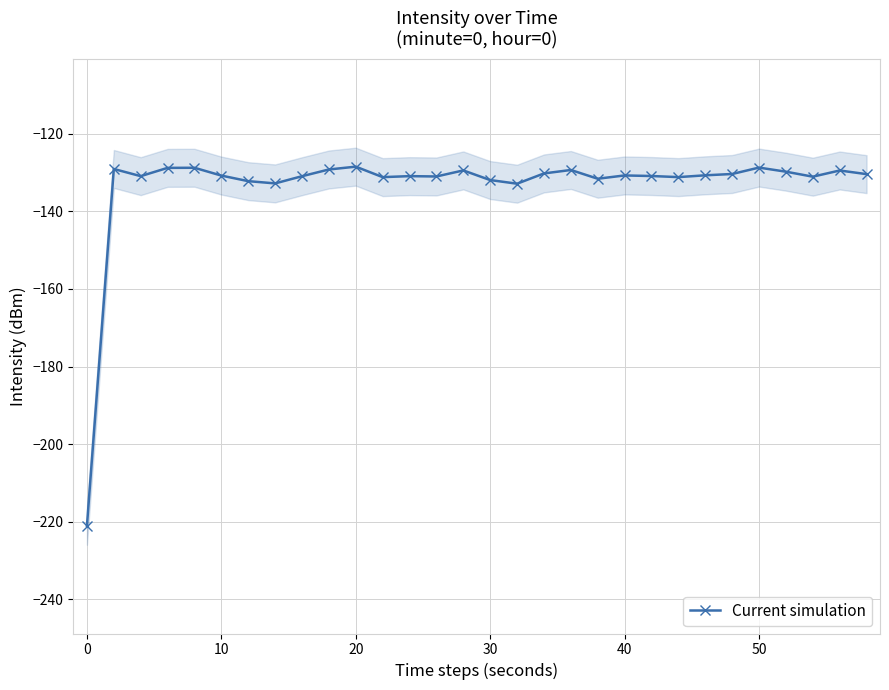

True or false: Current simulation has more than 0 points higher than both neighbors.

True